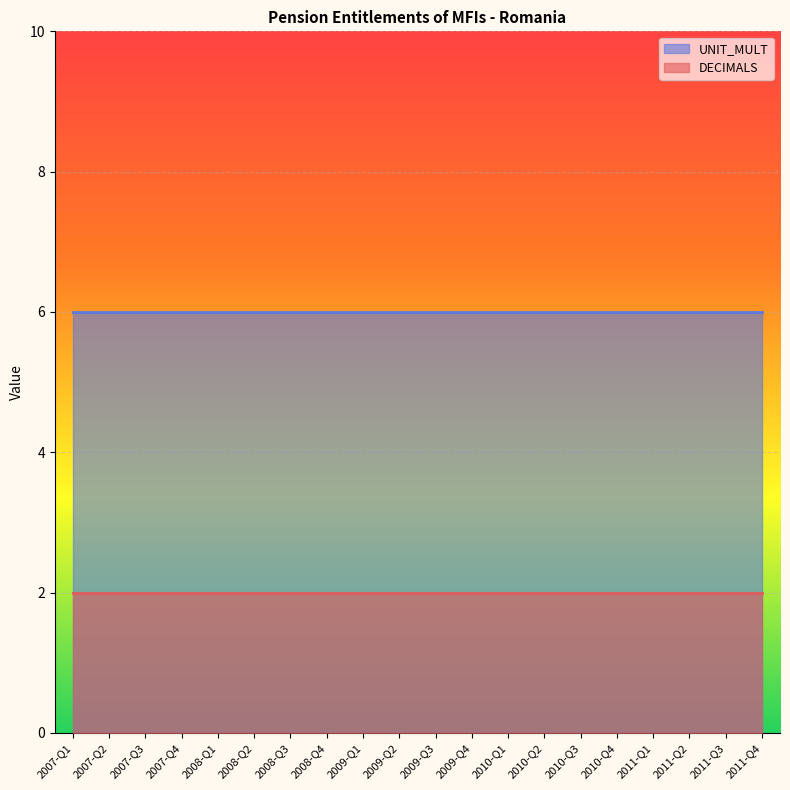

What is the average value of the UNIT_MULT series?

6